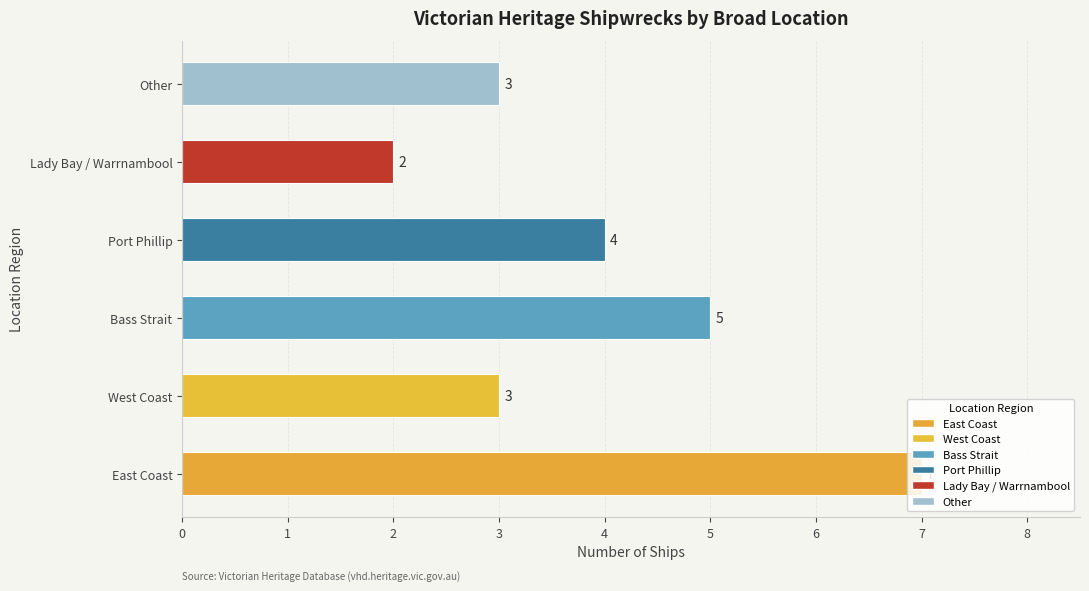

What is the sum of the values at East Coast and Port Phillip?

11